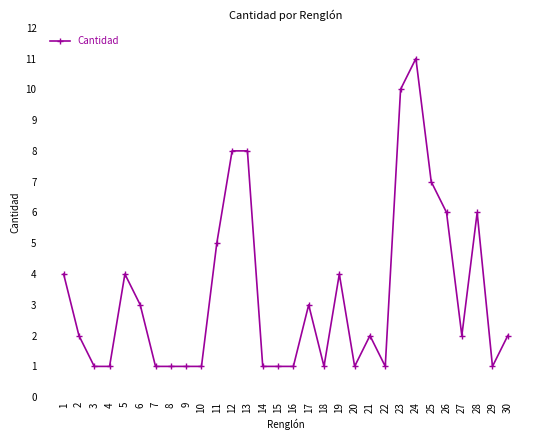

Reading left to right, list all the values displayed in this chart.

4	2	1	1	4	3	1	1	1	1	5	8	8	1	1	1	3	1	4	1	2	1	10	11	7	6	2	6	1	2